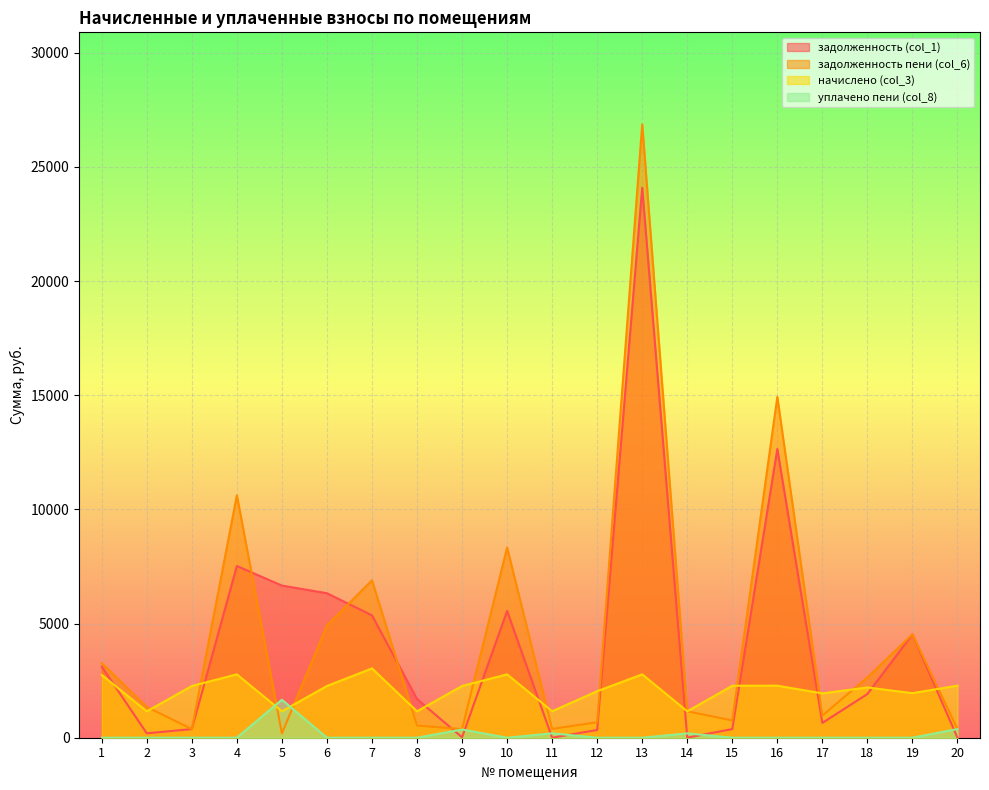

In задолженность пени (col_6), how many points are lower than both neighbors (excluding endpoints)?

6